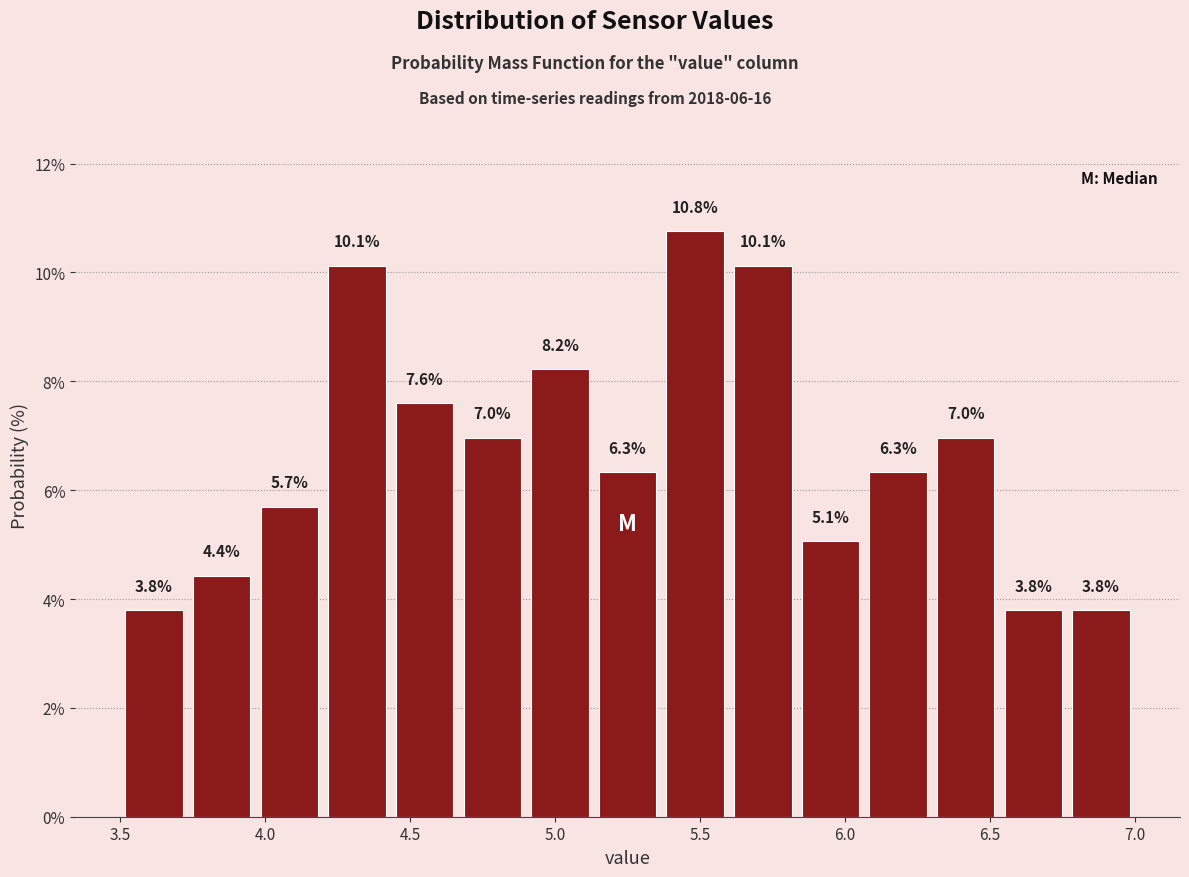

Reading left to right, list every bar in this chart as the range it spans on the x-axis followed by its height. The bar edges are not printed on the chart, so give them approximately, as read against the axis.

3.50 to 3.75: 3.8
3.75 to 3.95: 4.4
3.95 to 4.20: 5.7
4.20 to 4.45: 10.1
4.45 to 4.65: 7.6
4.65 to 4.90: 7.0
4.90 to 5.15: 8.2
5.15 to 5.35: 6.3
5.35 to 5.60: 10.8
5.60 to 5.85: 10.1
5.85 to 6.05: 5.1
6.05 to 6.30: 6.3
6.30 to 6.55: 7.0
6.55 to 6.75: 3.8
6.75 to 7.00: 3.8